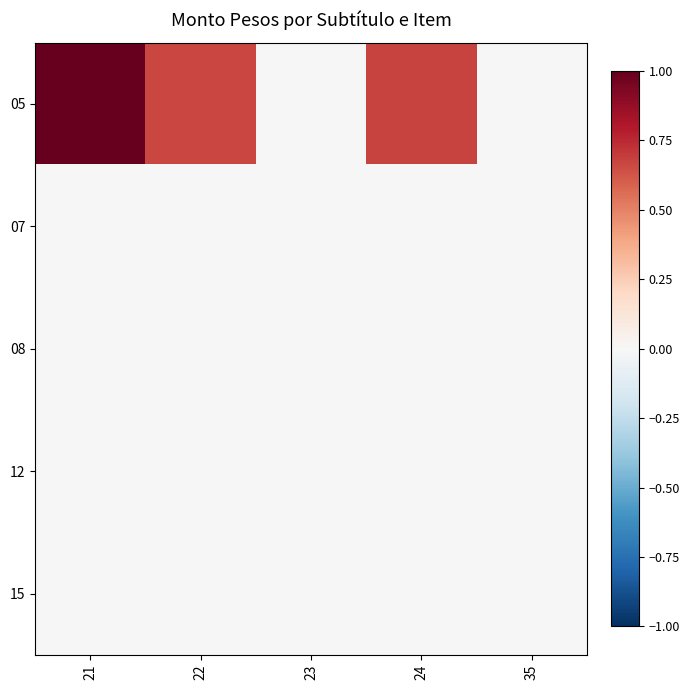

Between 21 and 35, which is larger?

21